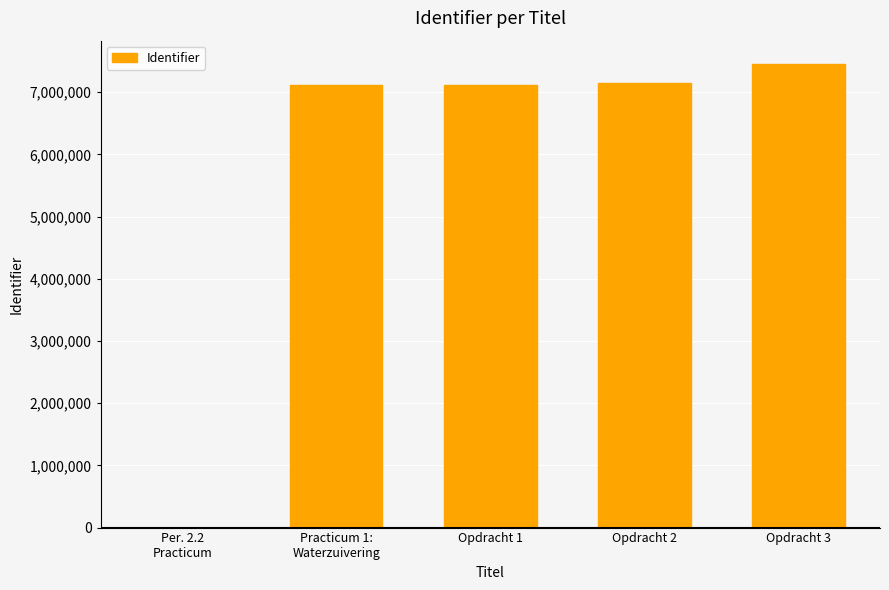

What is the sum of all values?

28840663